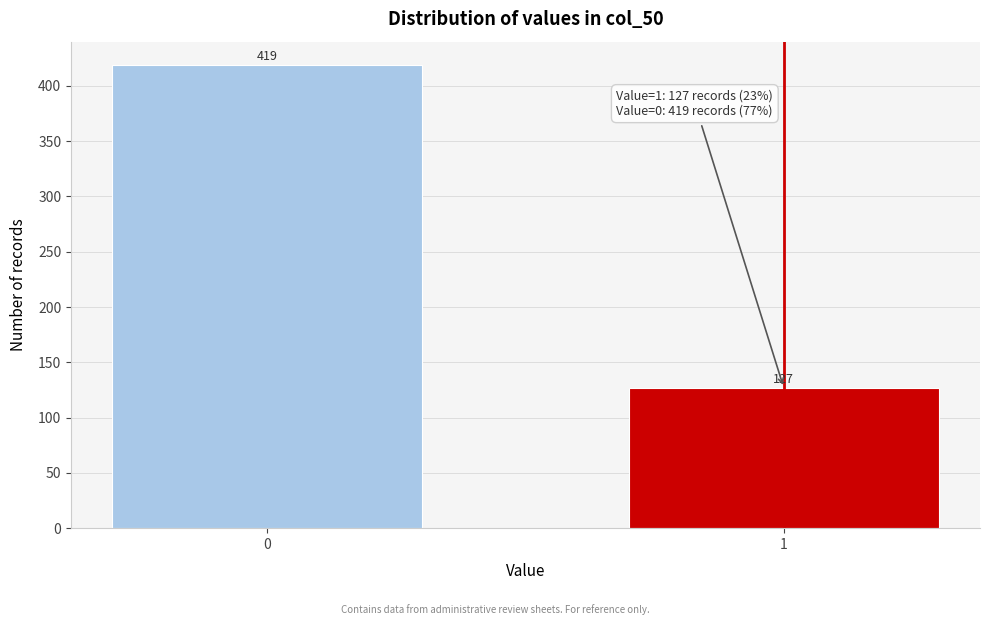

Reading right to left, transcribe all the data shown in this chart.

127	419